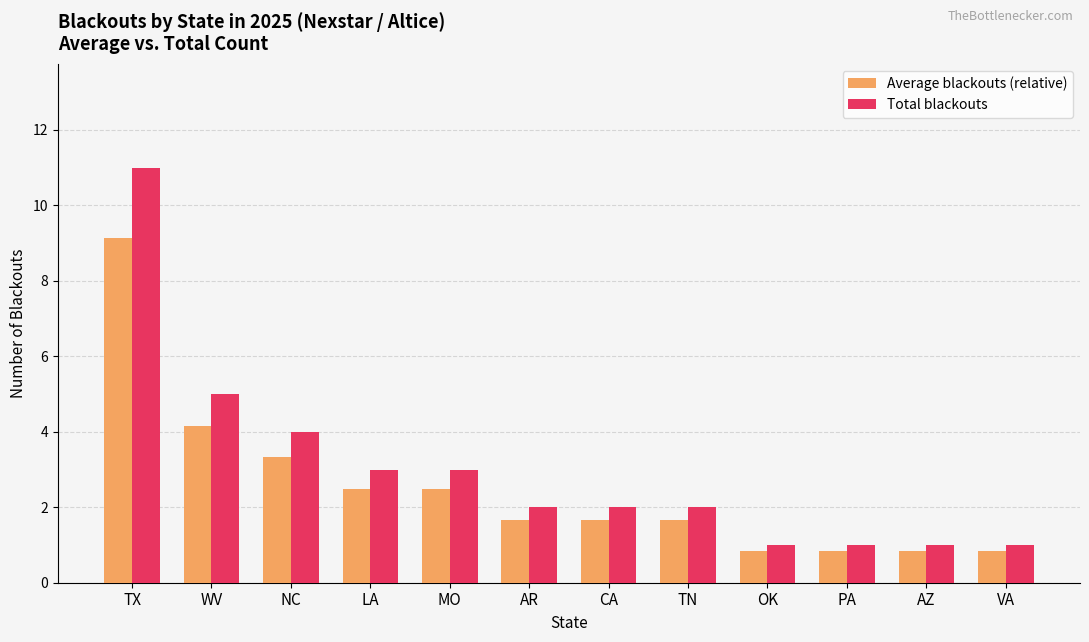

Which series has the widest spread of values?

Total blackouts